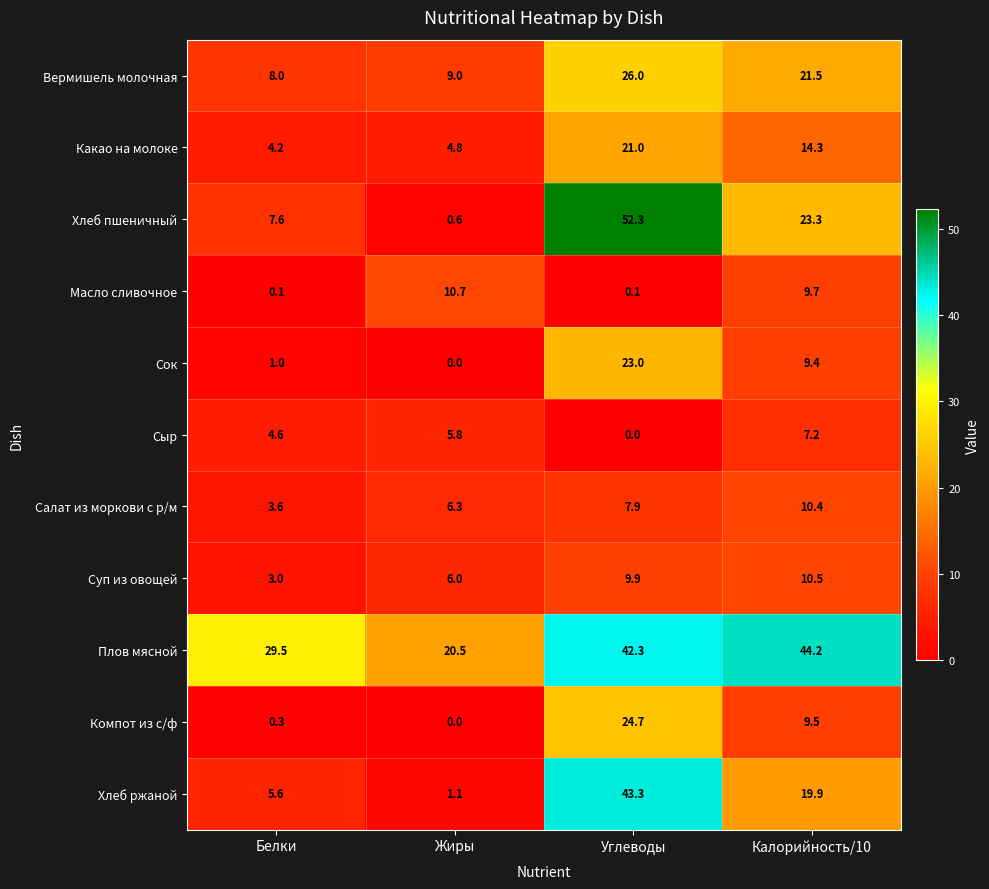

Count the number of data series in this chart.

11